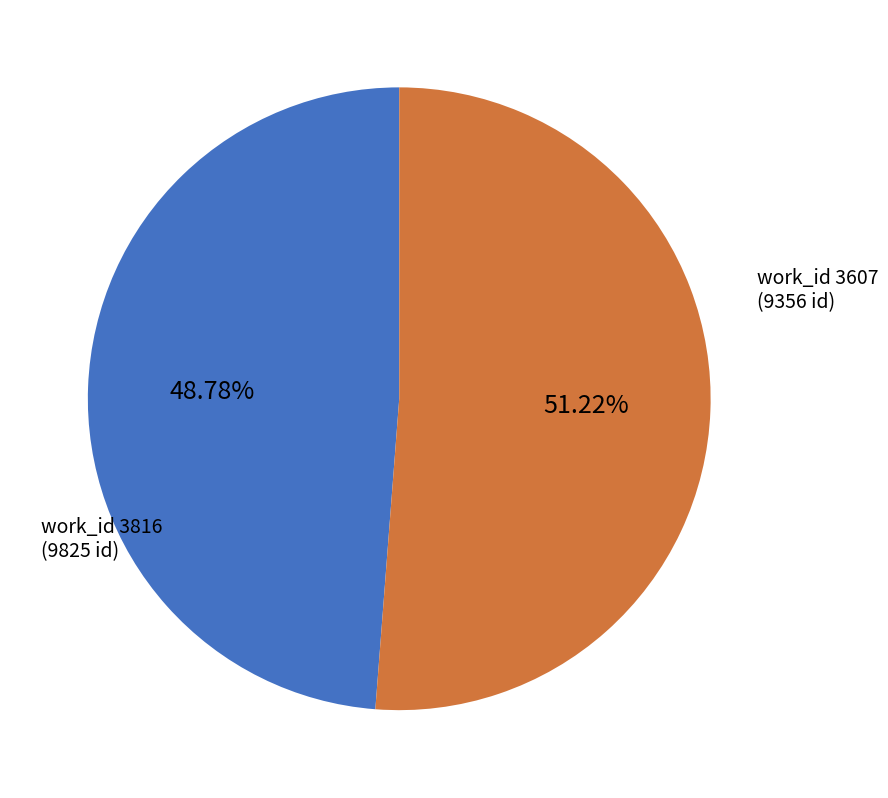

Does any single category account for the majority?

Yes